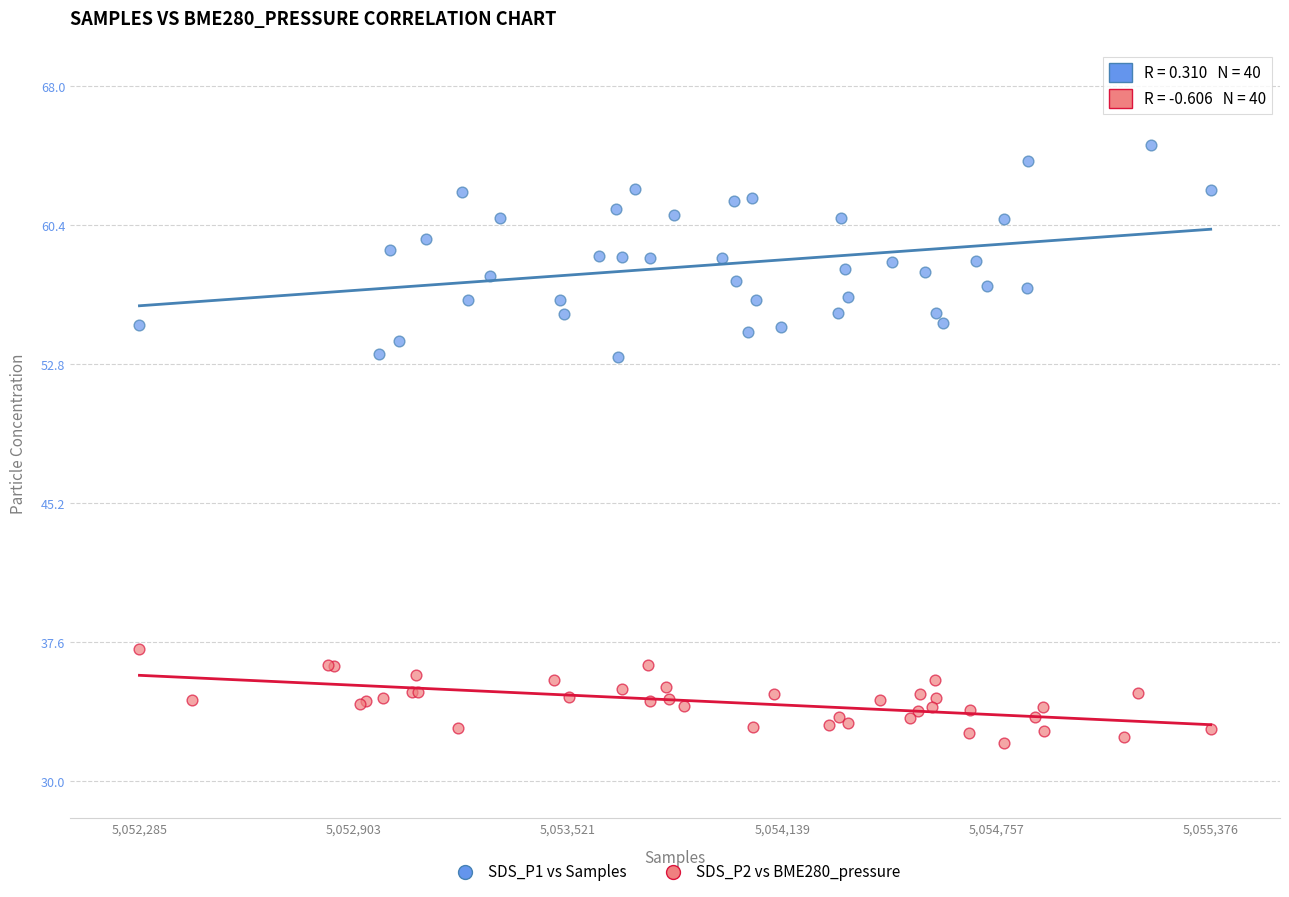

Which series reaches the minimum Y coordinate?

SDS_P2 vs BME280_pressure